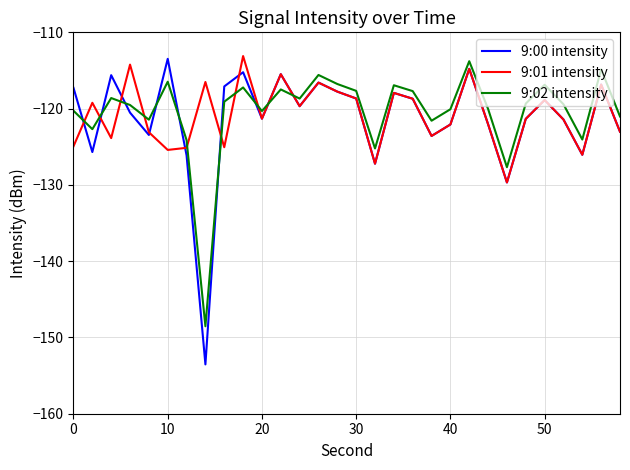

How many lines are shown in the chart?

3